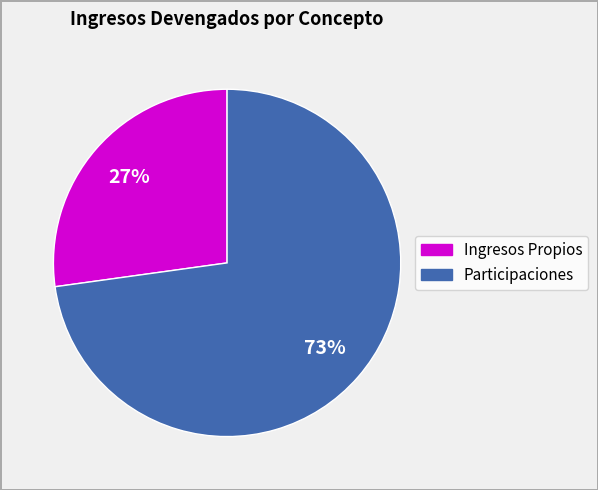

To the nearest percent, what is the difference between the largest and smallest slice percentages?

46%